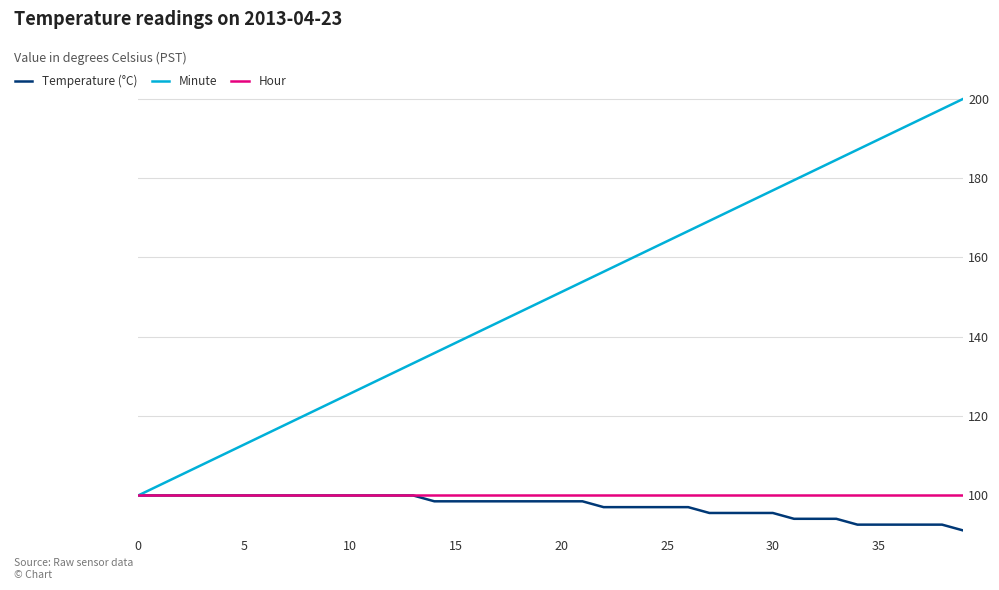

What is the maximum value shown in the chart?

200.0